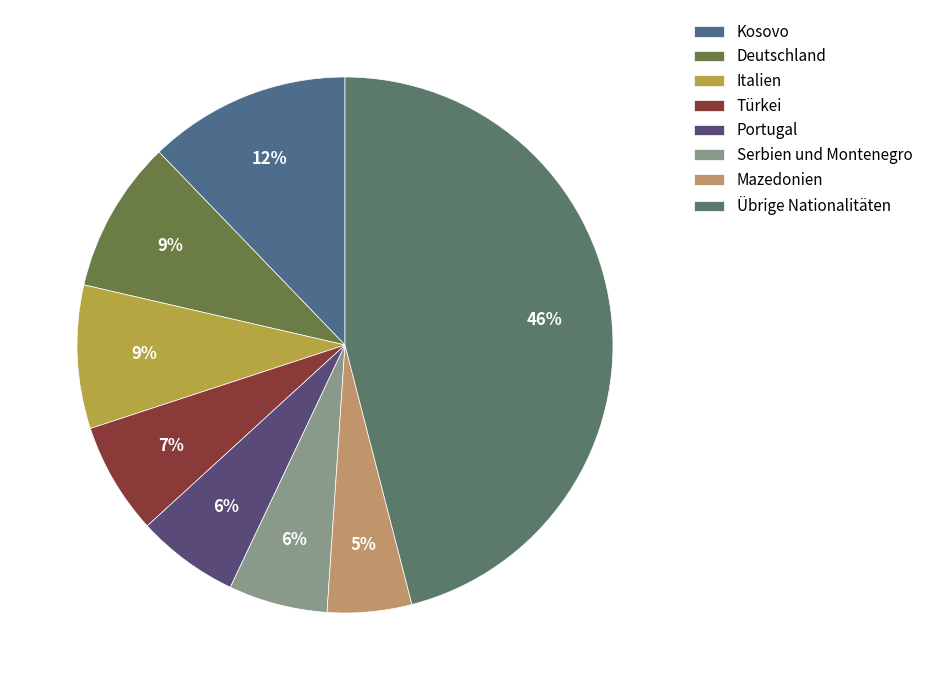

To the nearest percent, what percentage of the pie is Italien?

9%